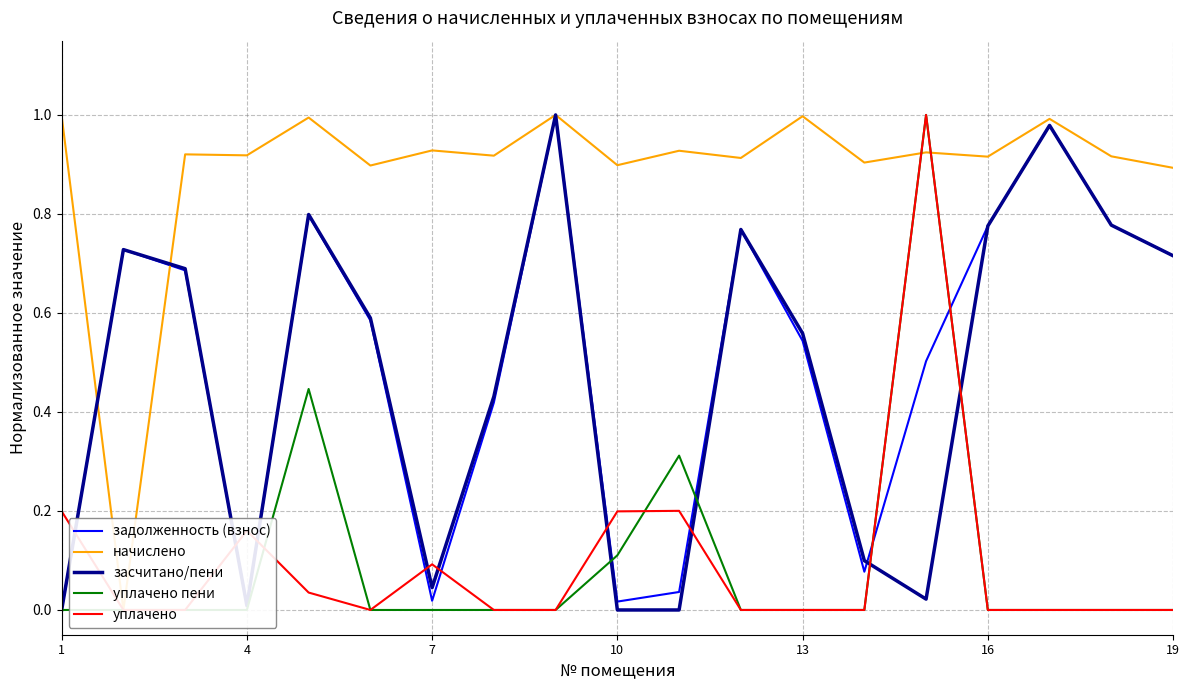

In начислено, how many points are lower than both neighbors (excluding endpoints)?

8